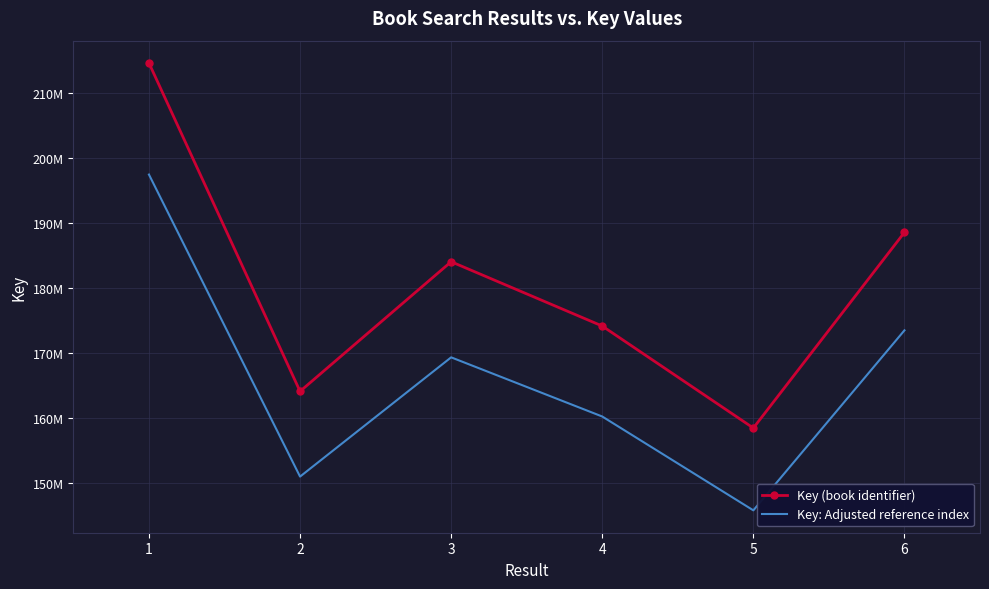

Rank the series by their maximum value, from highest to lowest.

Key (book identifier), Key: Adjusted reference index